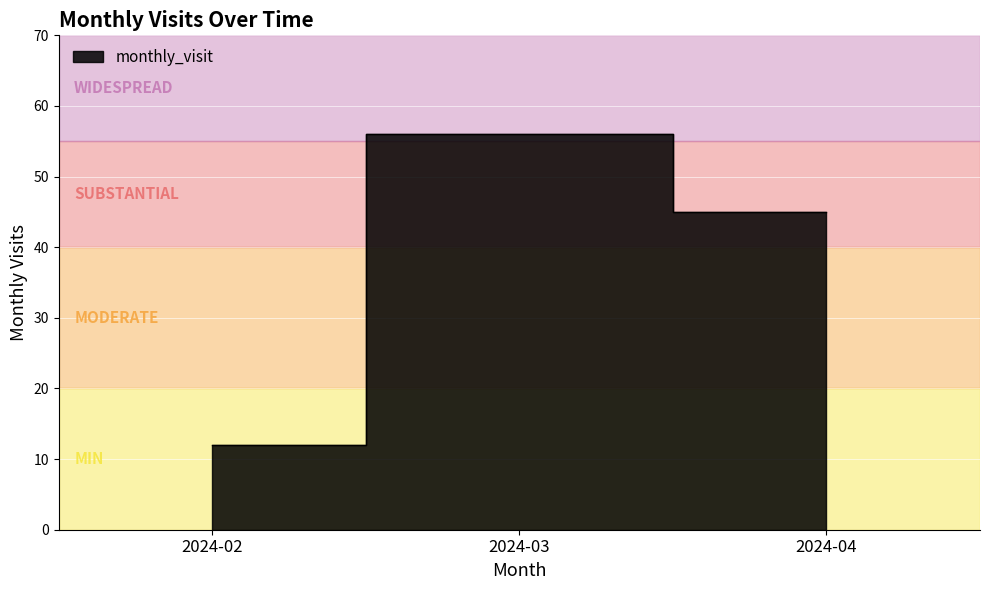

At which label is the value closest to 34?

2024-04